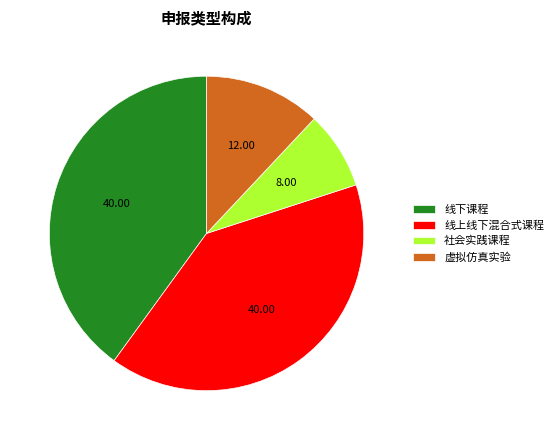

What is the smallest slice in the pie chart?

社会实践课程